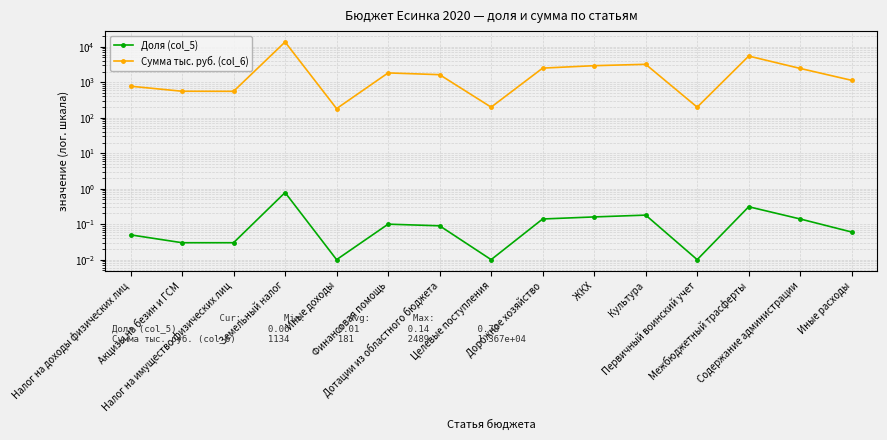

What is the difference between the Сумма тыс. руб. (col_6) values at Финансовая помощь and Акцизы на безин и ГСМ?

1278.0